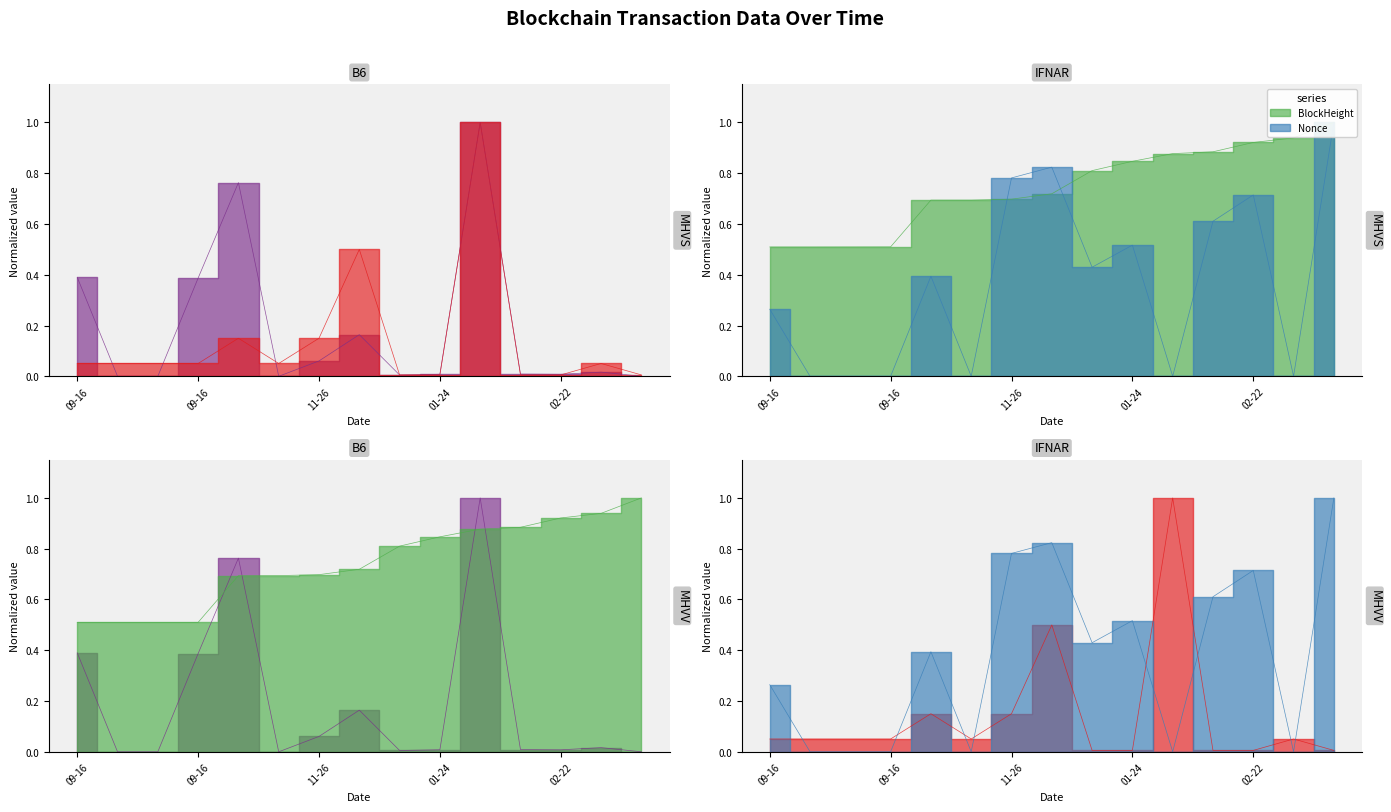

Which has a higher value, 2022-02-22 or 2021-11-25?

2021-11-25